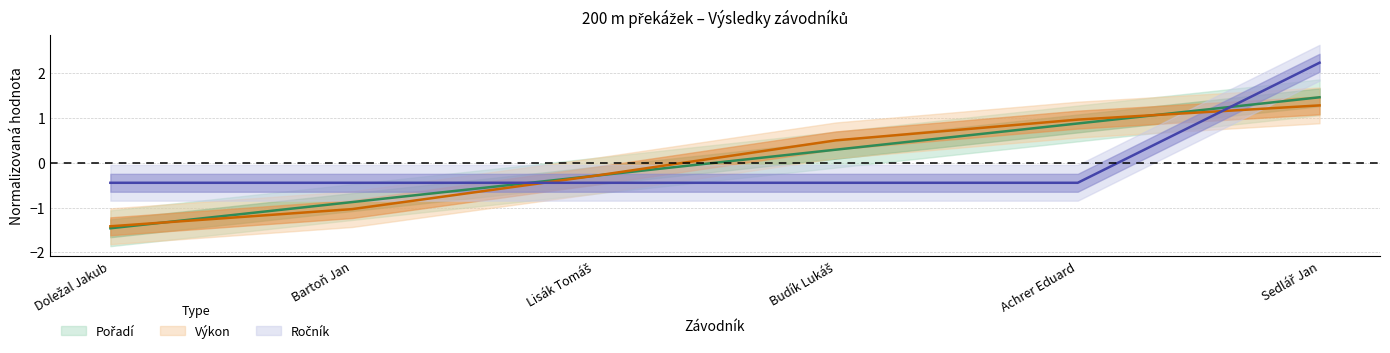

List the series in order of their peak value, highest first.

Ročník, Pořadí, Výkon